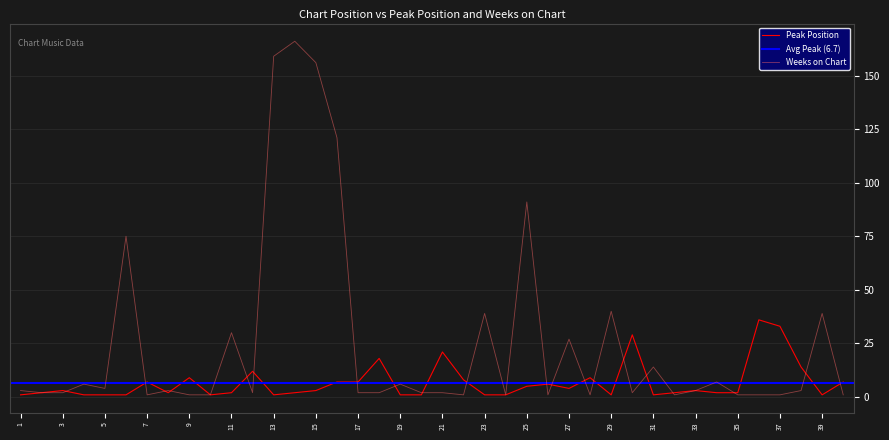

Where is Peak Position nearest to the value 18?

18